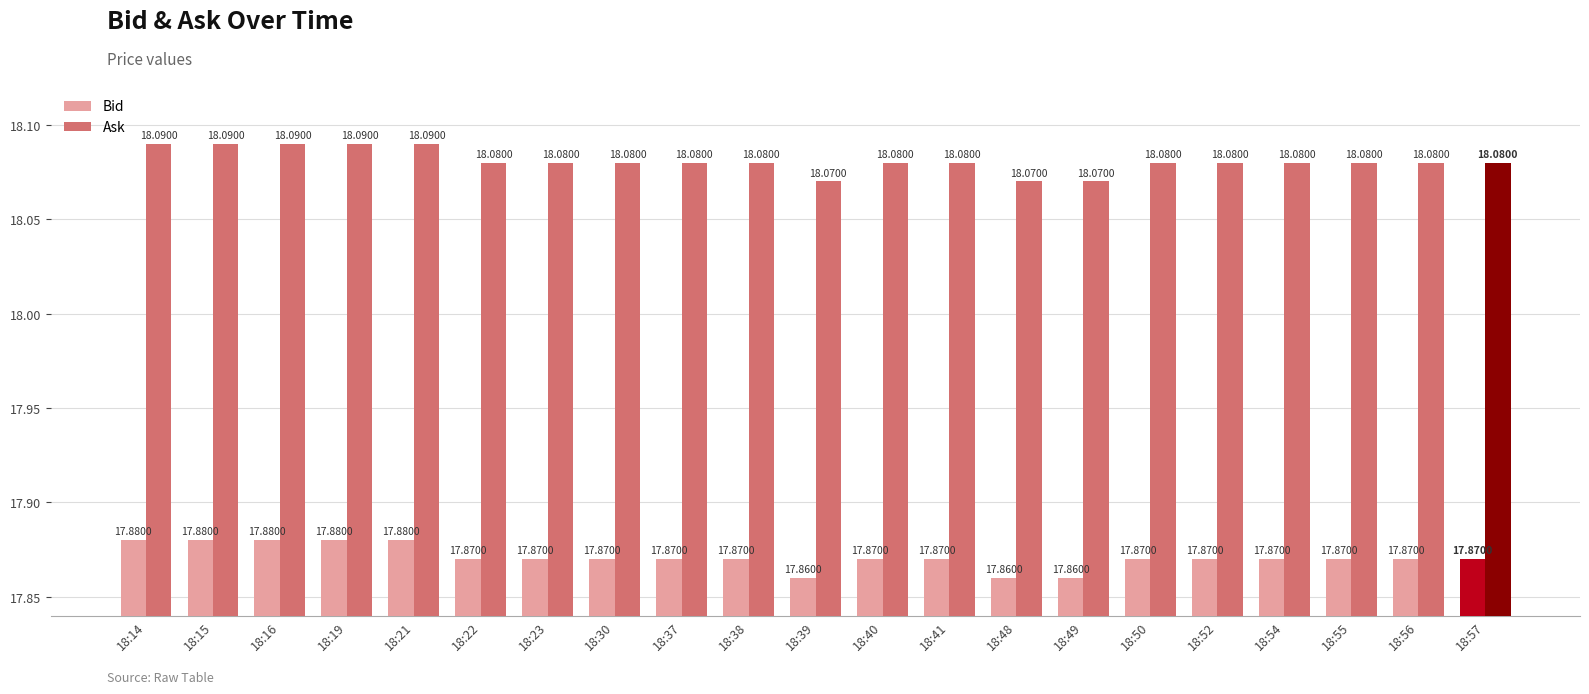

Does the chart contain any negative values?

No